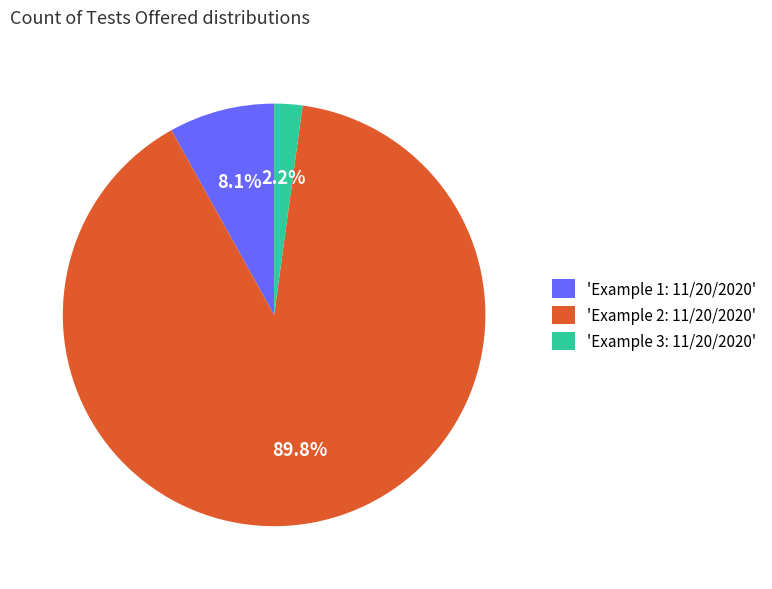

Does any single category account for the majority?

Yes